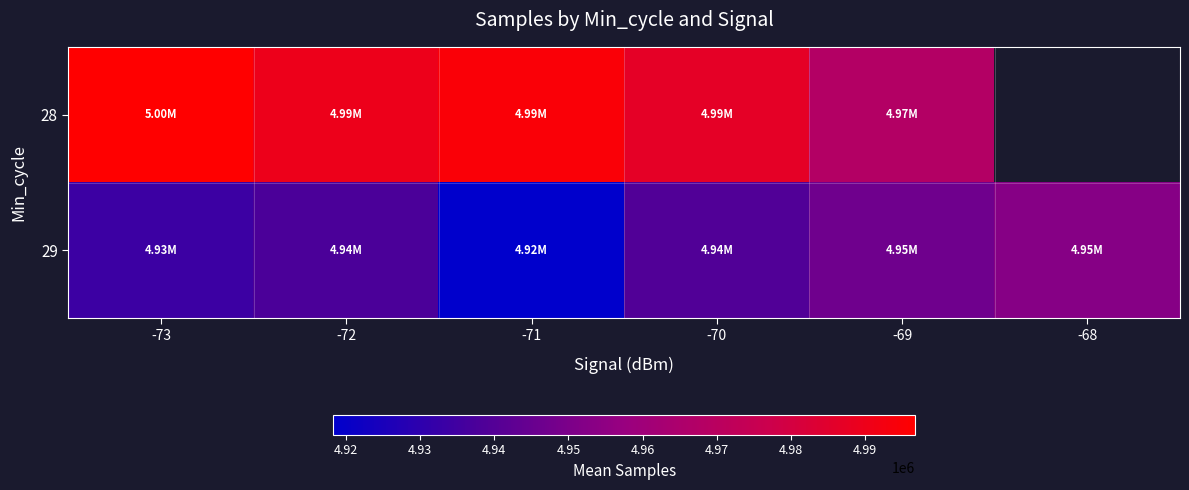

Between -72 and -68, which series saw the biggest shift?

29